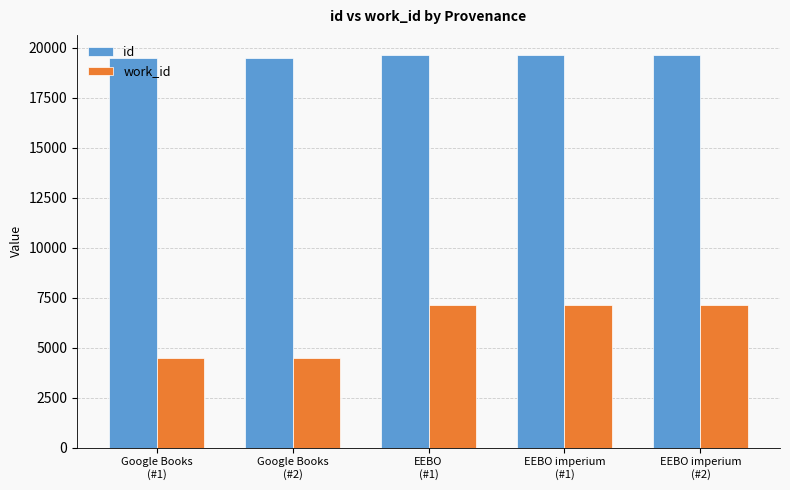

How many bars are there in each group?

2